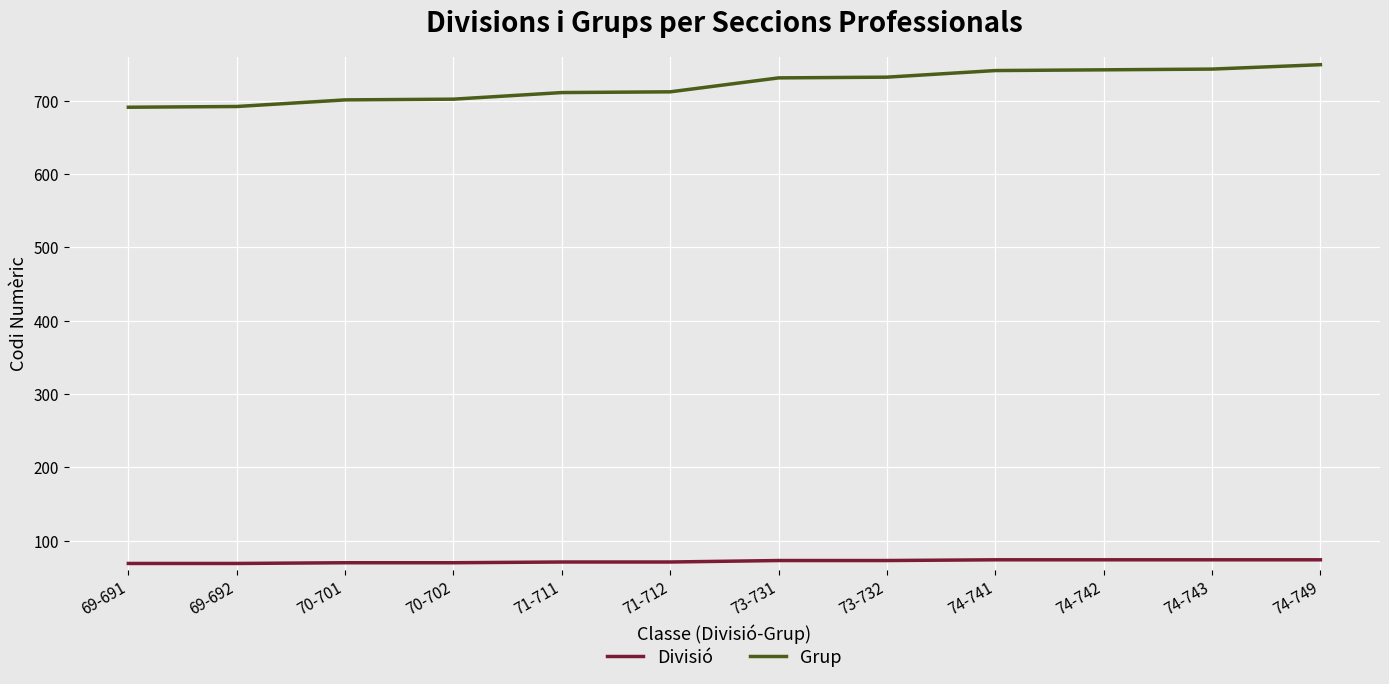

At how many categories does at least one series exceed 559?

12